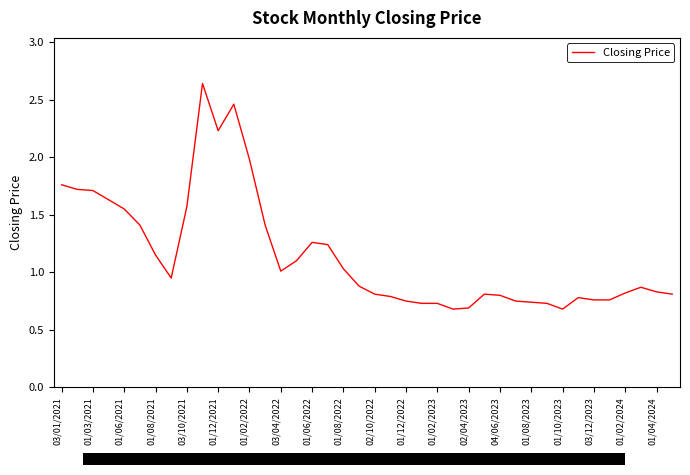

The chart shows a value of 1.6 at 03/10/2021. True or false?

True